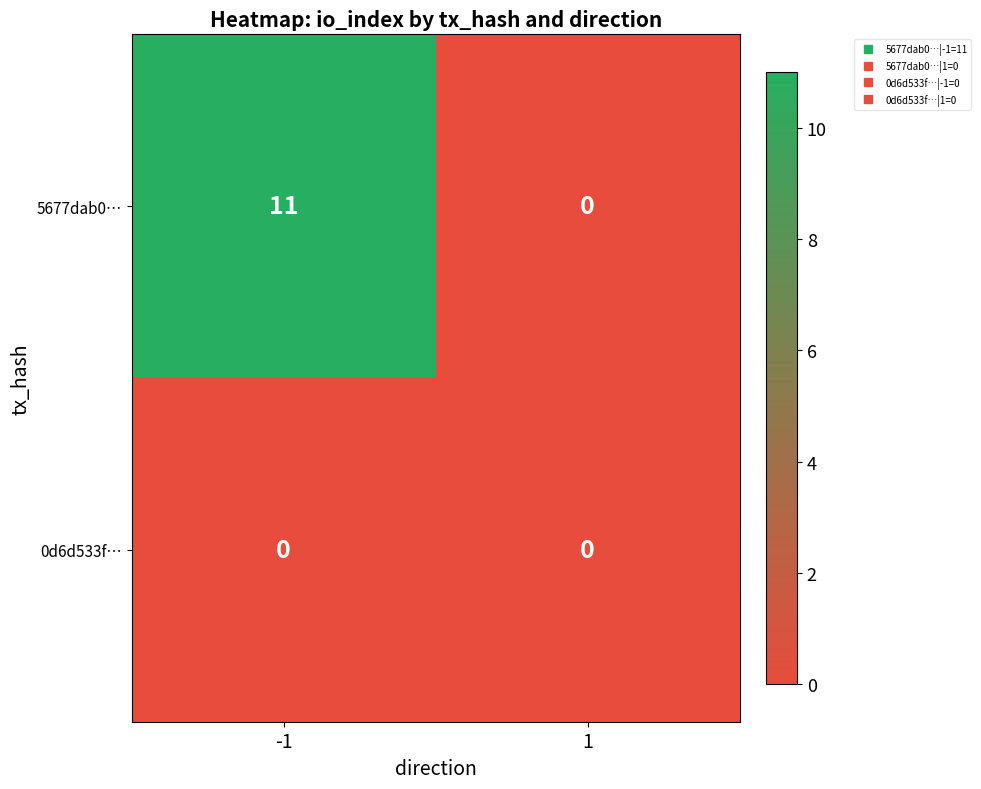

Rank the series by their maximum value, from lowest to highest.

0d6d533f…, 5677dab0…